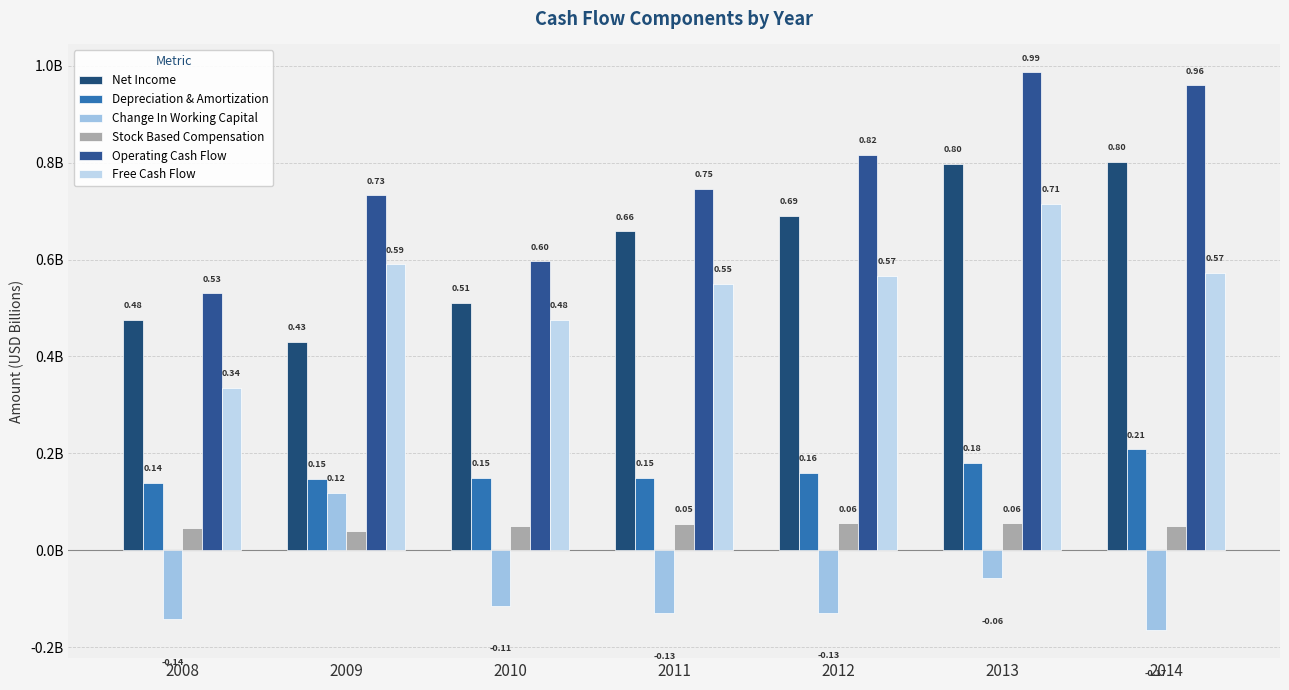

What is the minimum value shown in the chart?

-0.2